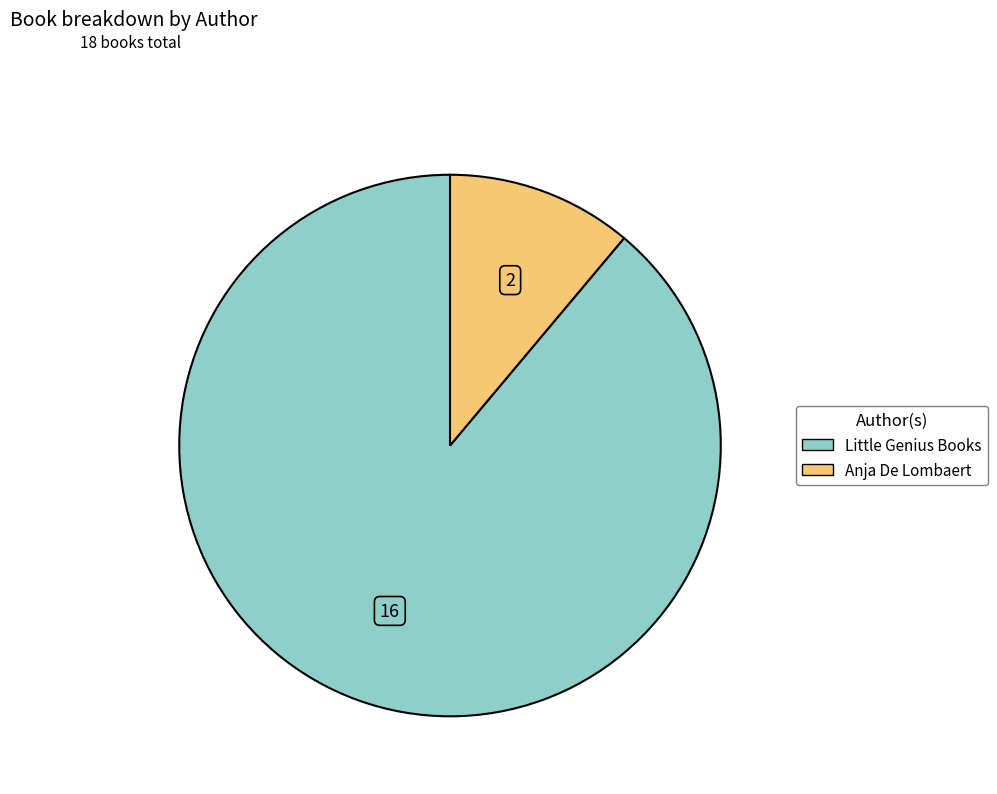

Which slice is the smallest?

Anja De Lombaert